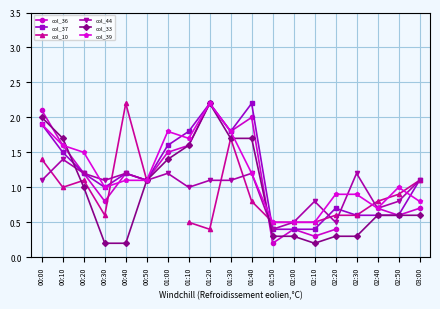

Which has a higher value, 02:00 or 03:00?

03:00